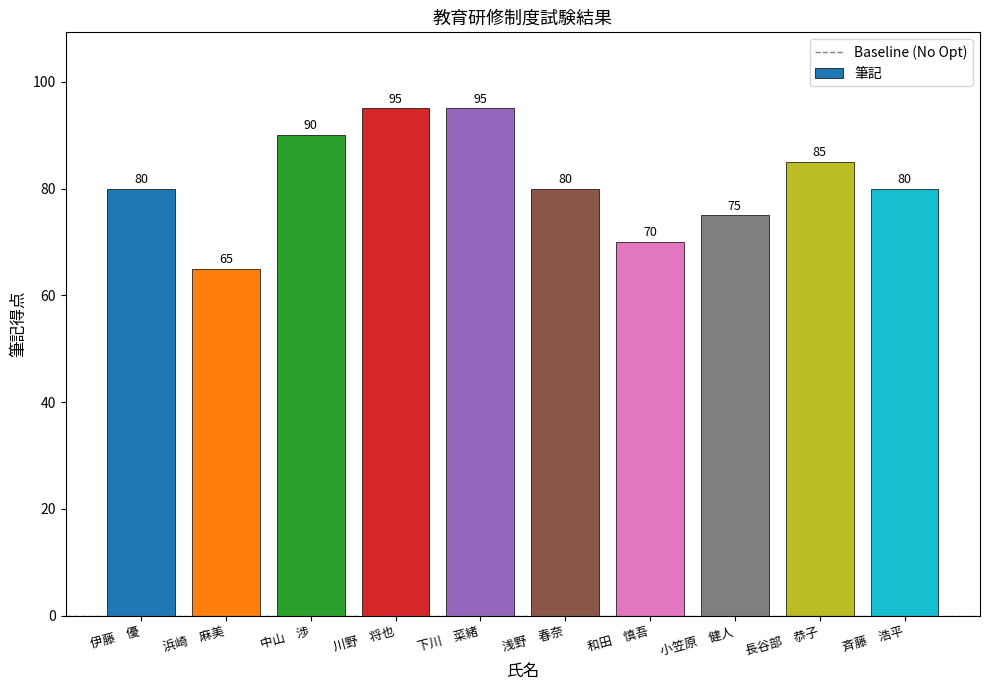

What is the label of the 2nd bar from the right?

長谷部　恭子